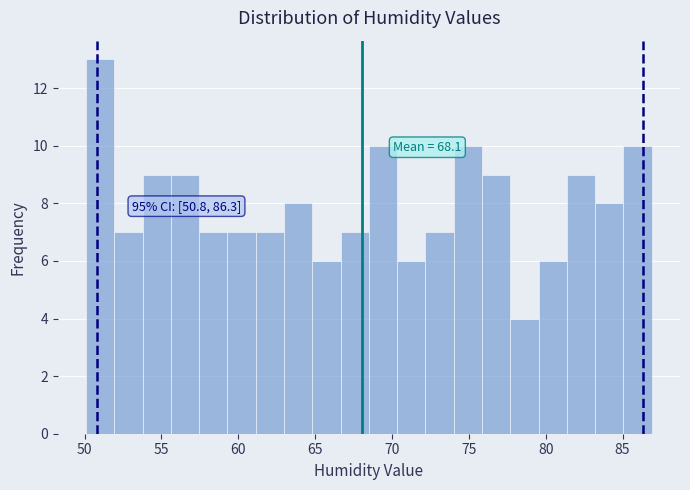

Around what value on the x-axis is the tallest bar? Give the approximate position of its centre, as read against the axis.

51.0